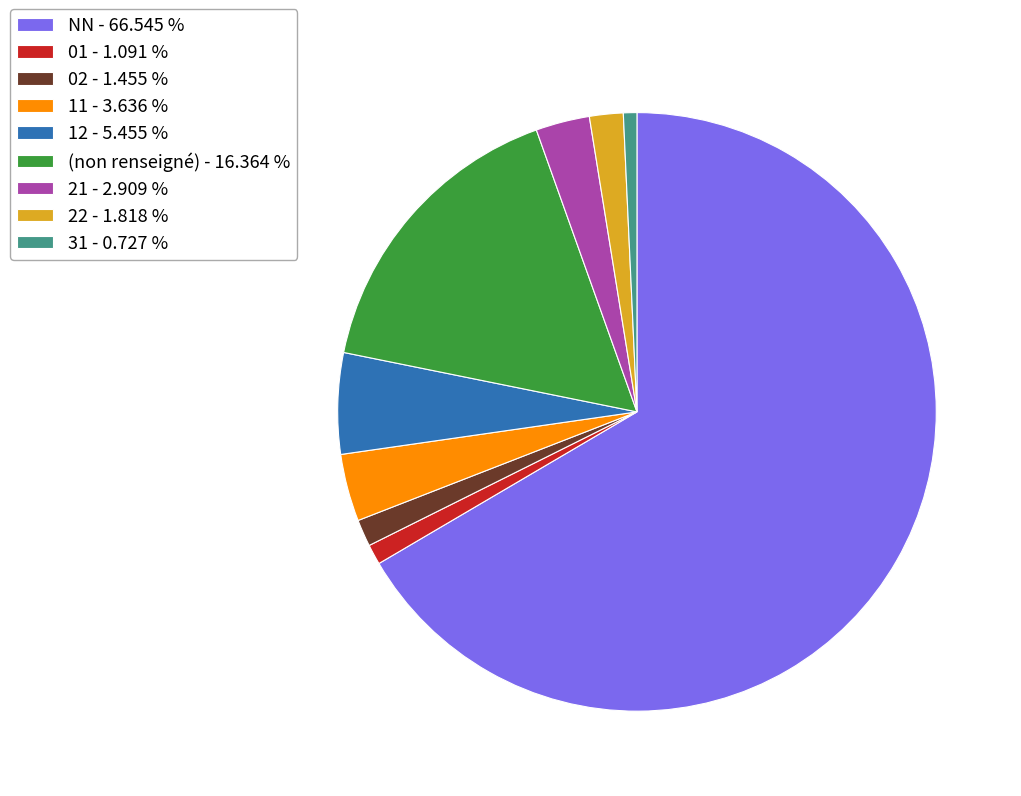

Combined, do (non renseigné) - 16.364 % and 21 - 2.909 % account for over 50%?

No